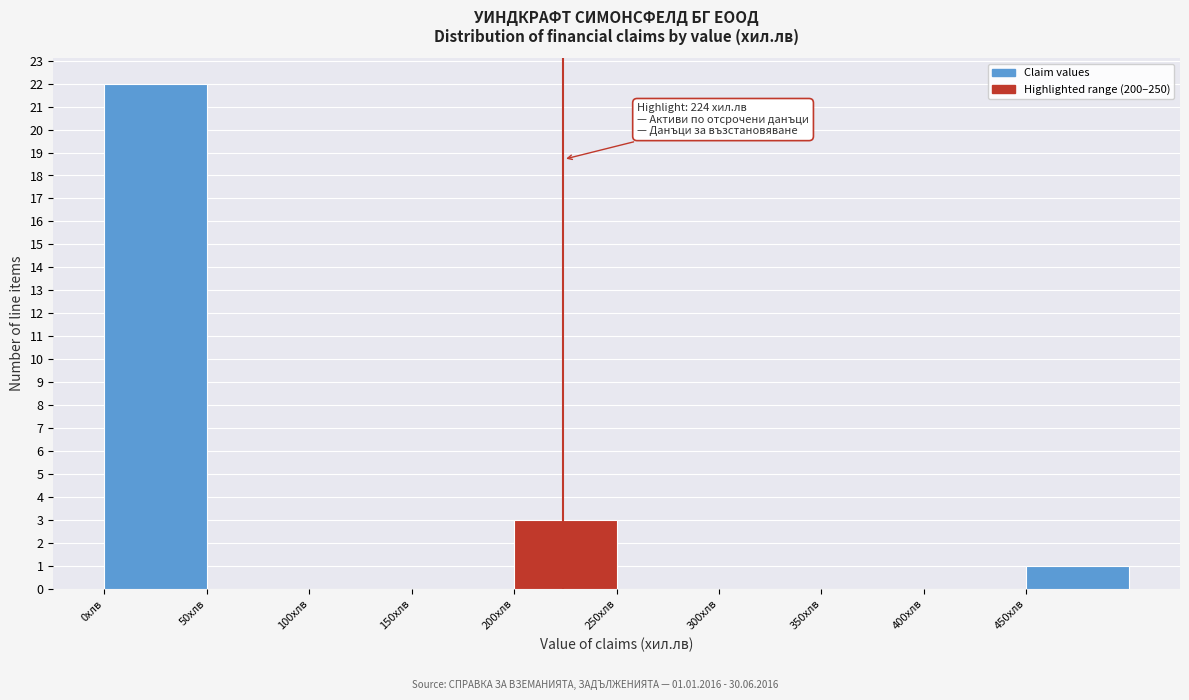

Which range on the x-axis has the tallest bar?

0 to 50